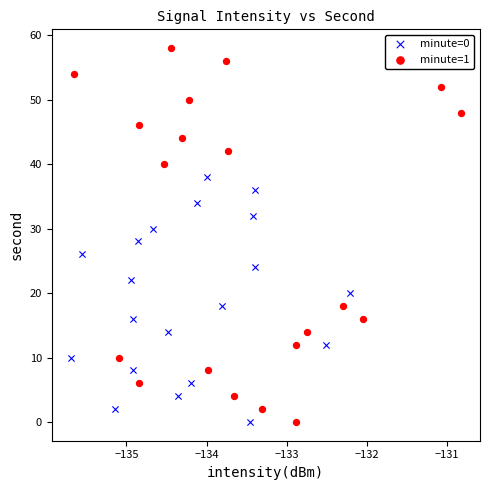

Which series has the largest Y range (max minus min)?

minute=1